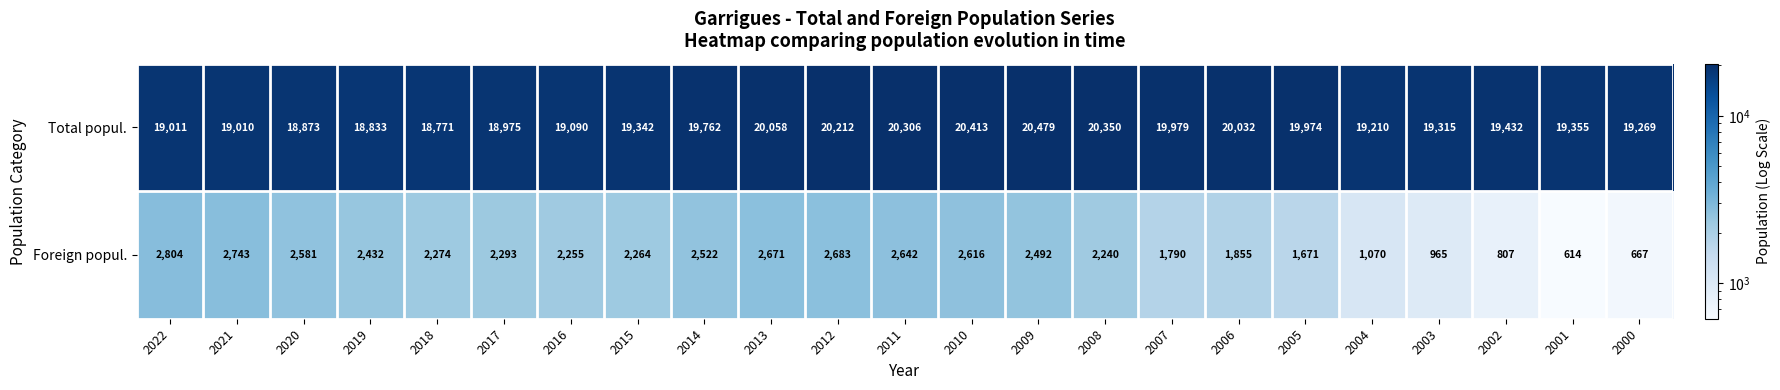

What is the total value across all series at 2020?

21454